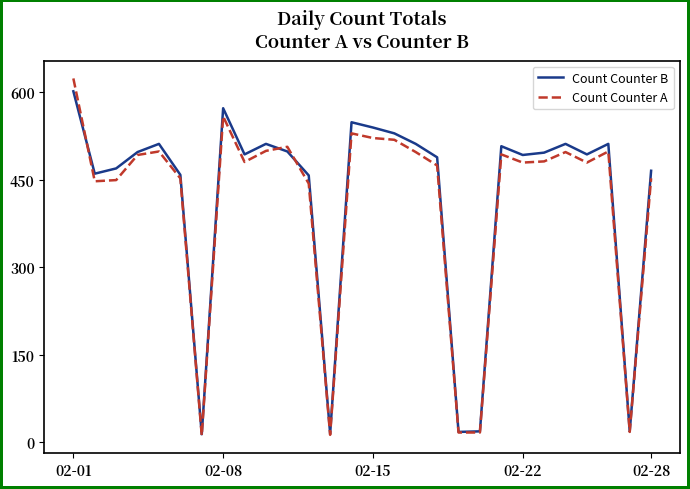

What is the maximum value for Count Counter A?

623